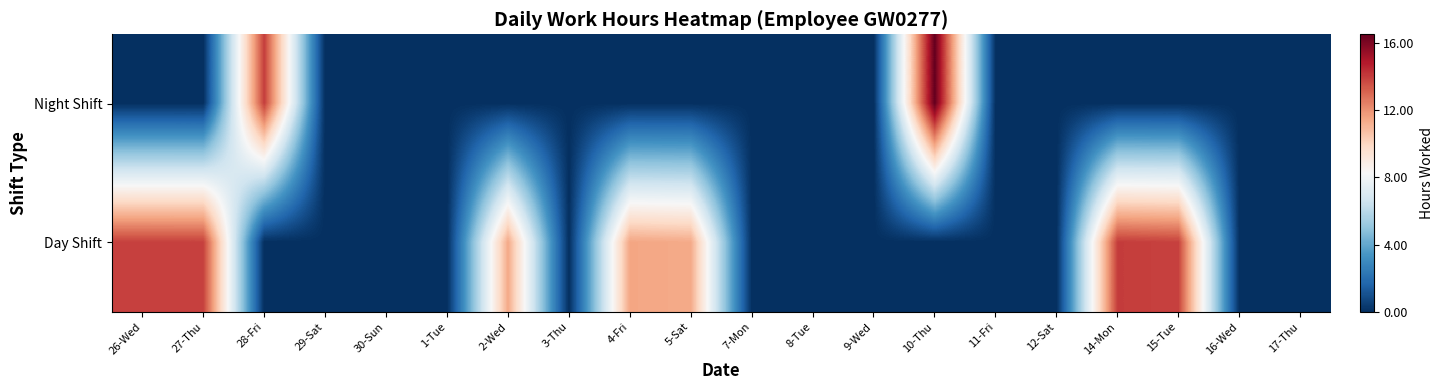

Which series has the largest range (max minus min)?

Night Shift